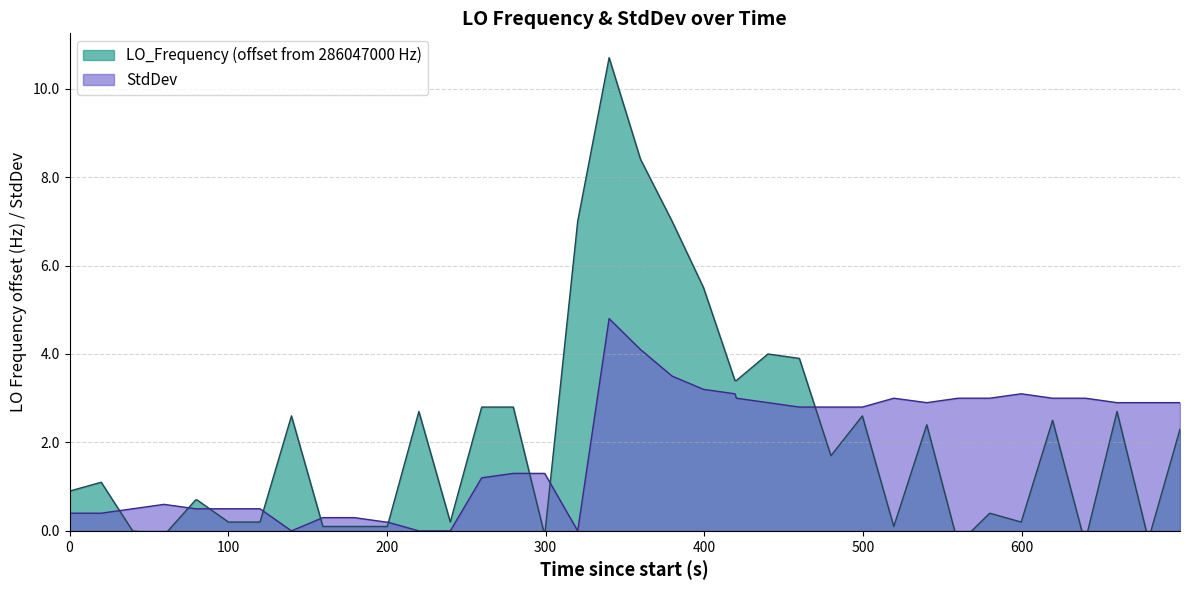

Reading left to right, what are all the values shown in this chart?

LO_Frequency: 0.9	1.1	0.0	-0.1	0.7	0.7	0.2	0.2	2.6	0.1	0.1	0.1	0.1	2.7	0.2	2.8	2.8	-0.1	7.0	10.7	8.4	7.0	5.5	3.4	3.4	4.0	3.9	1.7	2.6	0.1	2.4	-0.3	0.4	0.2	2.5	-0.2	-0.2	2.7	-0.2	2.3
StdDev: 0.4	0.4	0.5	0.6	0.5	0.5	0.5	0.5	0.0	0.3	0.3	0.2	0.2	0.0	0.0	1.2	1.3	1.3	0.0	4.8	4.1	3.5	3.2	3.1	3.0	2.9	2.8	2.8	2.8	3.0	2.9	3.0	3.0	3.1	3.0	3.0	3.0	2.9	2.9	2.9